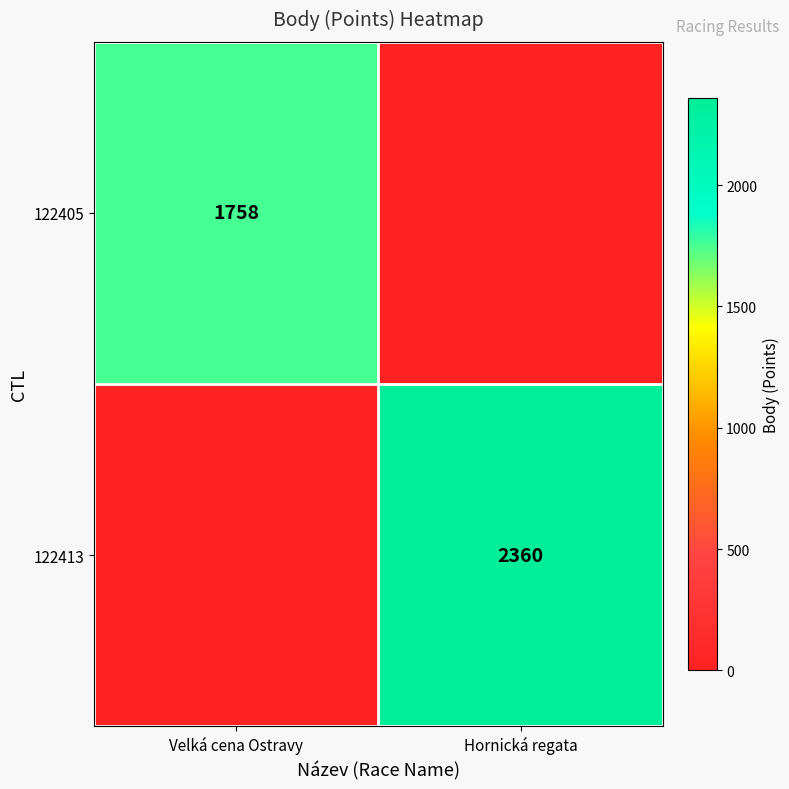

The value of 122405 at Velká cena Ostravy is 1758. True or false?

True